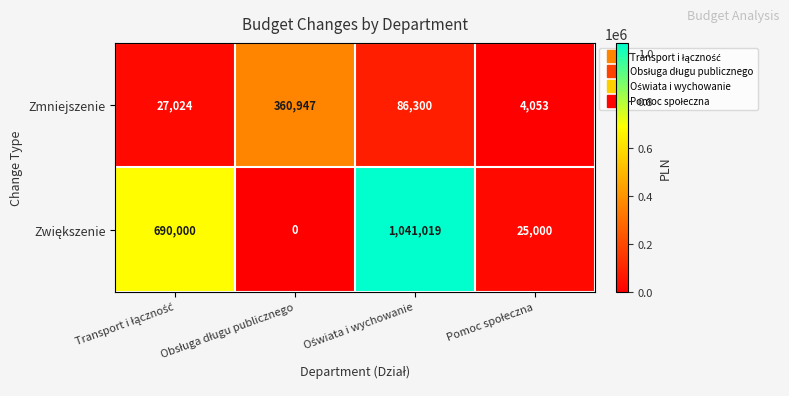

What is the sum of all Zmniejszenie values?

478324